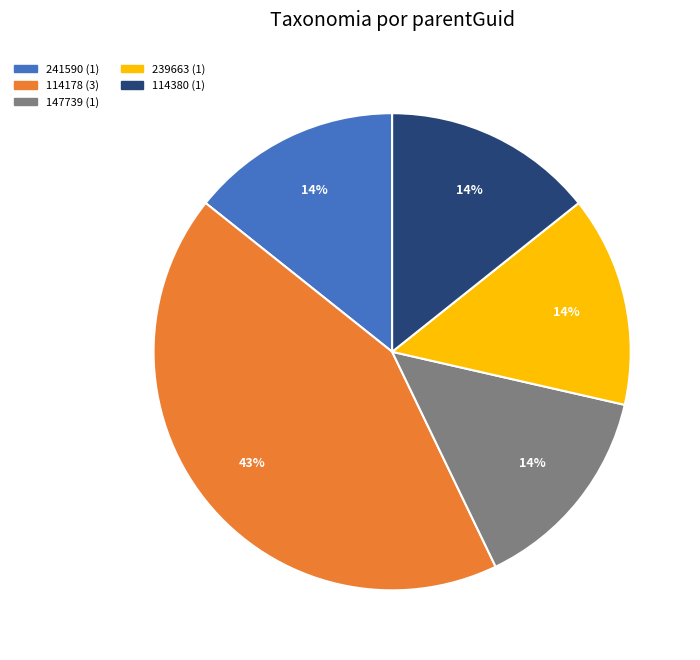

Does any single category account for the majority?

No